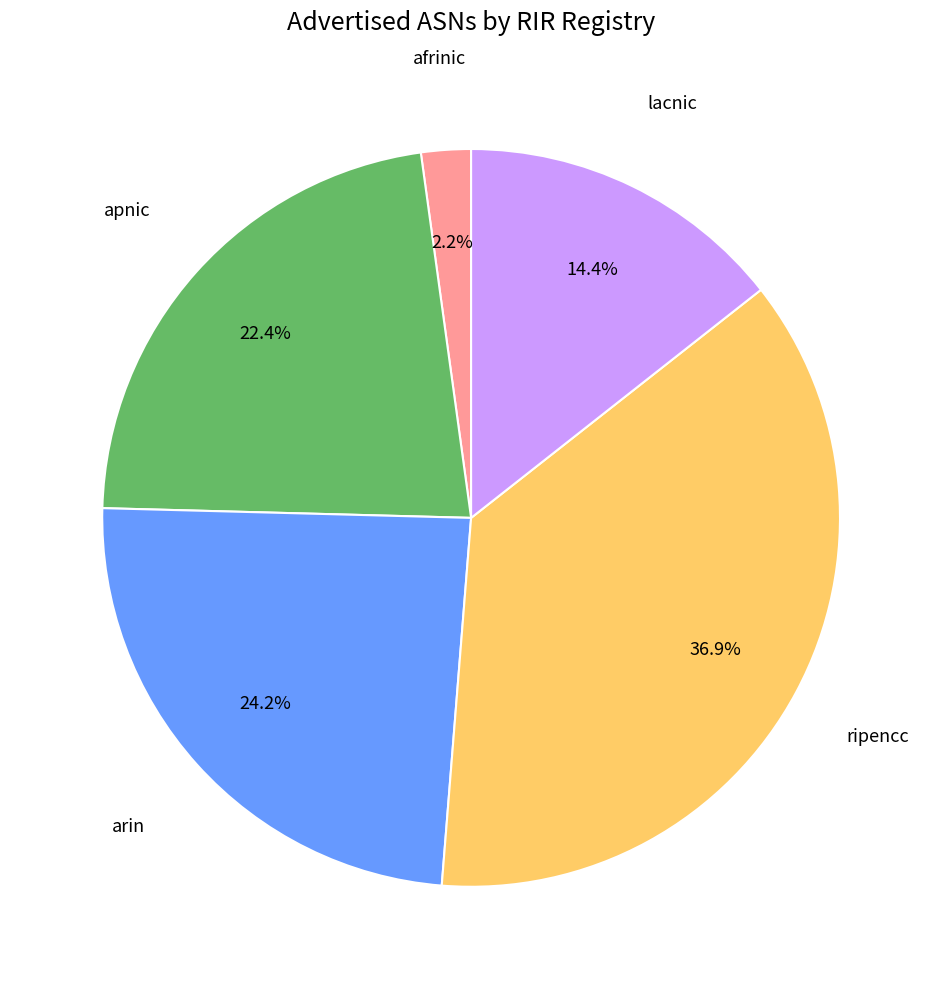

Is there any slice that represents more than half of the pie?

No